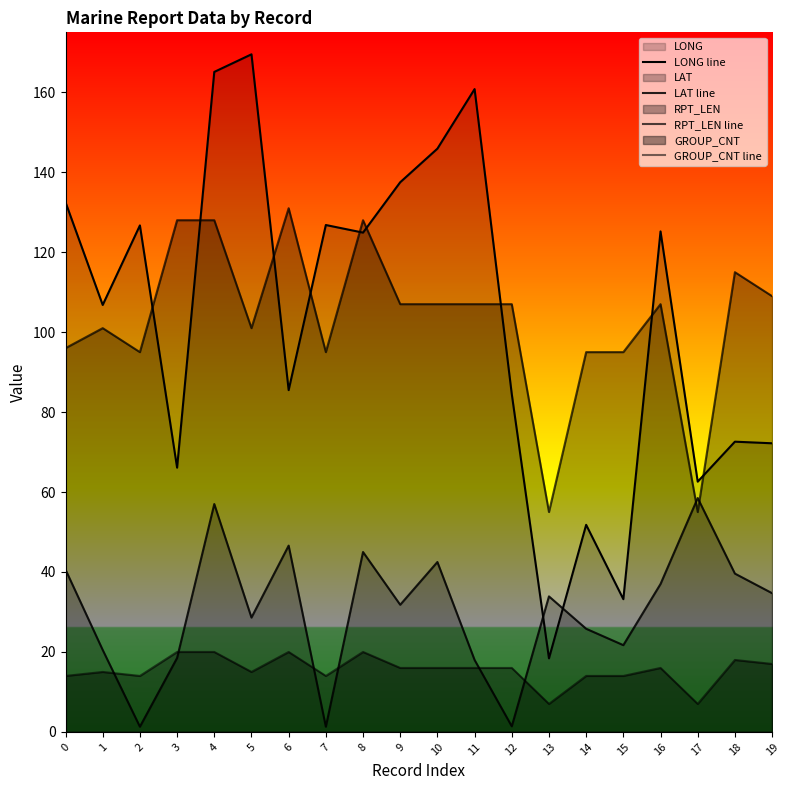

After their last crossing, which series has the higher values: GROUP_CNT line or LAT line?

LAT line